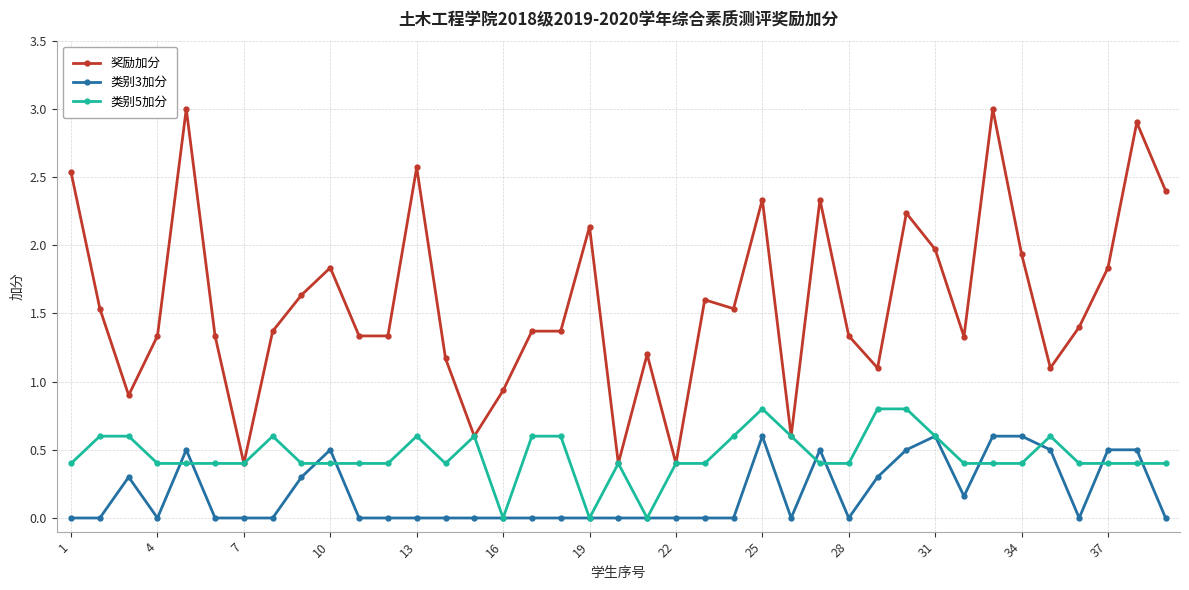

Which series has the largest range (max minus min)?

奖励加分